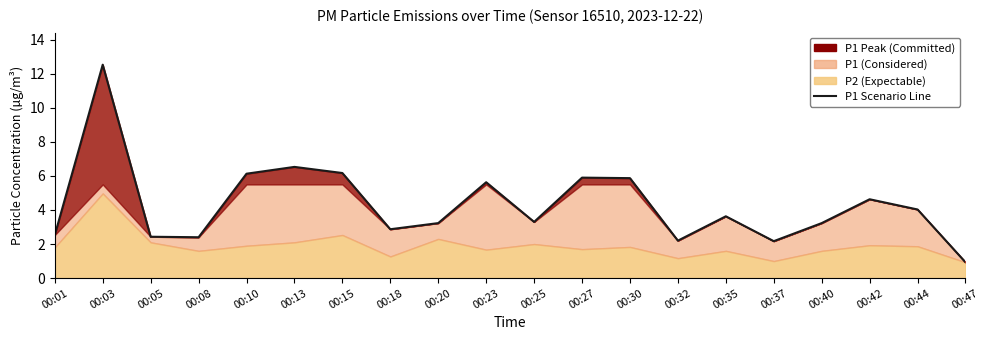

List the labels in order of value, smallest first.

00:47, 00:37, 00:32, 00:08, 00:05, 00:01, 00:18, 00:20, 00:40, 00:25, 00:35, 00:44, 00:42, 00:23, 00:30, 00:27, 00:10, 00:15, 00:13, 00:03